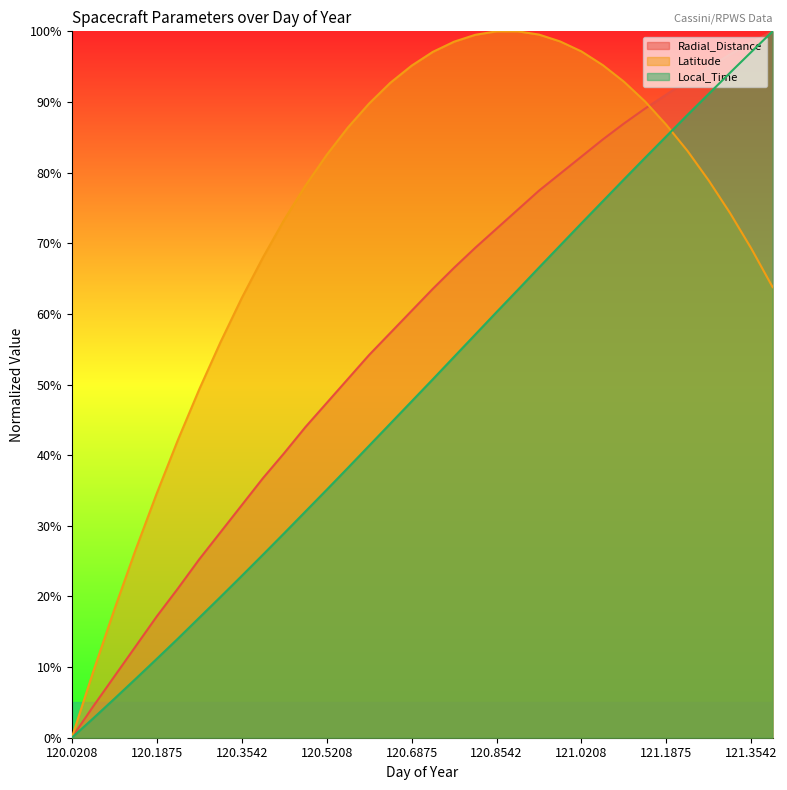

How many lines are shown in the chart?

3